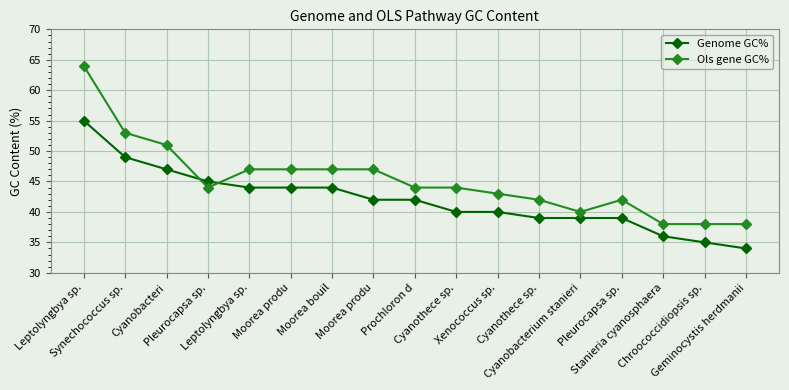

List the labels in order of Ols gene GC% value, largest first.

Leptolyngbya sp., Synechococcus sp., Cyanobacteri, Leptolyngbya sp., Moorea produ, Moorea bouil, Moorea produ, Pleurocapsa sp., Prochloron d, Cyanothece sp., Xenococcus sp., Cyanothece sp., Pleurocapsa sp., Cyanobacterium stanieri, Stanieria cyanosphaera, Chroococcidiopsis sp., Geminocystis herdmanii